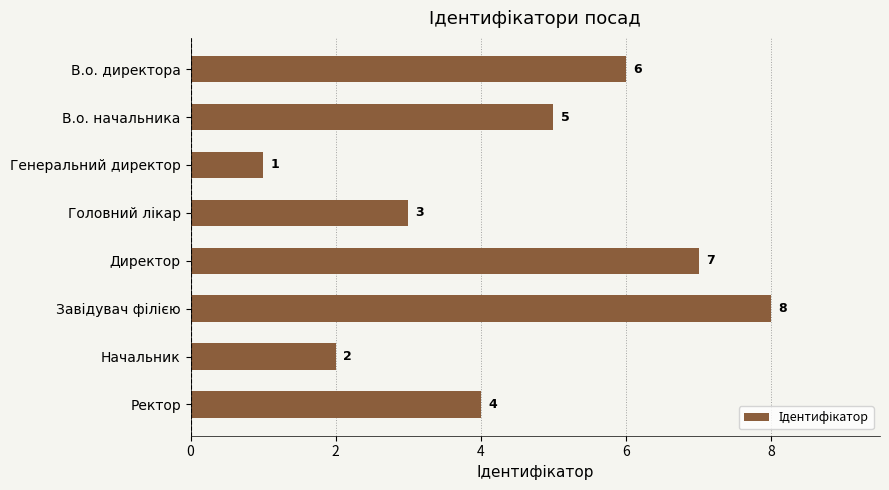

Where is the data nearest to the value 4?

Ректор